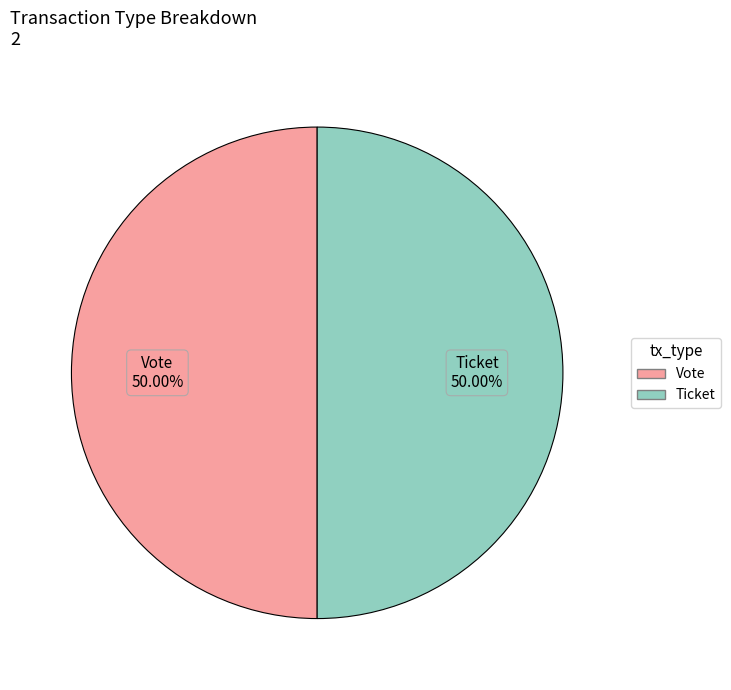

The Vote slice represents 99% of the pie. True or false?

False